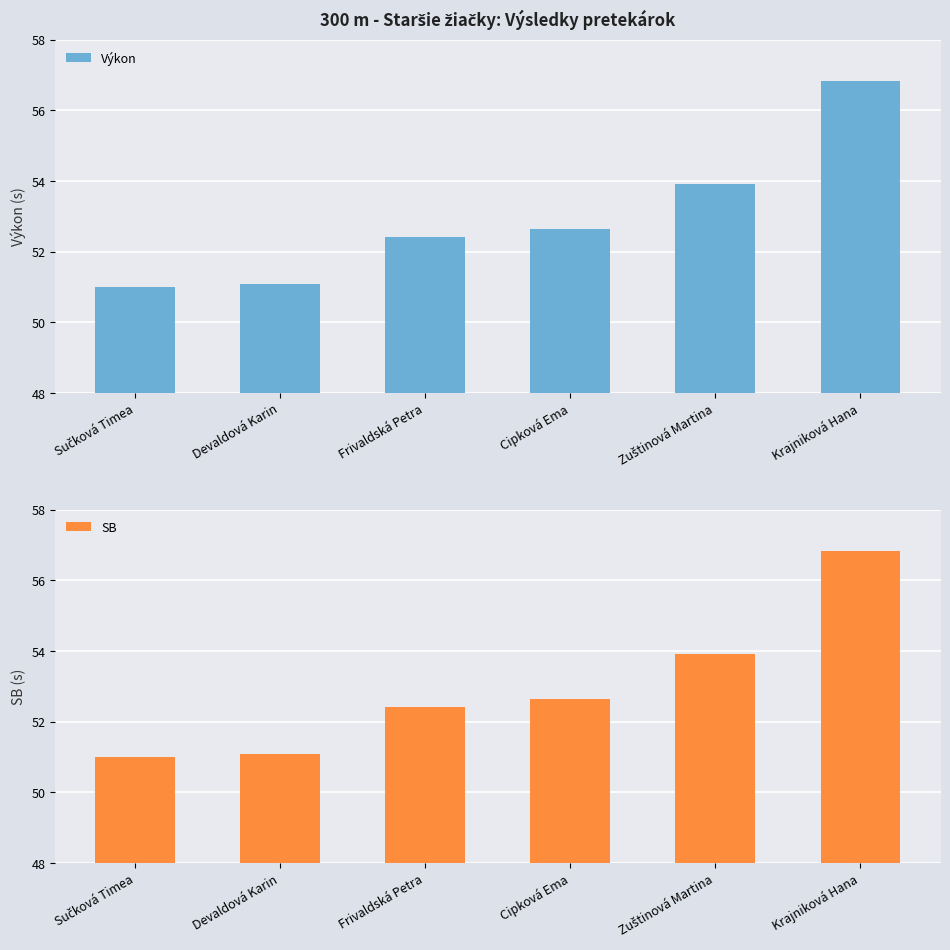

Reading right to left, what are all the values shown in this chart?

Výkon: Krajniková Hana=56.8	Zuštinová Martina=53.9	Cipková Ema=52.6	Frivaldská Petra=52.4	Devaldová Karin=51.1	Sučková Timea=51.0
SB: Krajniková Hana=56.8	Zuštinová Martina=53.9	Cipková Ema=52.6	Frivaldská Petra=52.4	Devaldová Karin=51.1	Sučková Timea=51.0